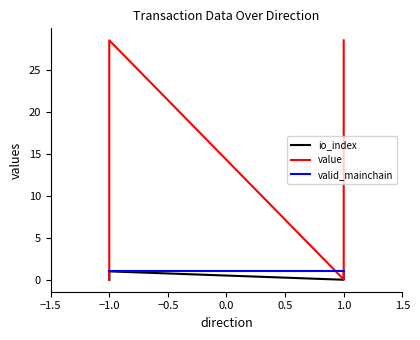

How many data points in io_index are less than 1?

2